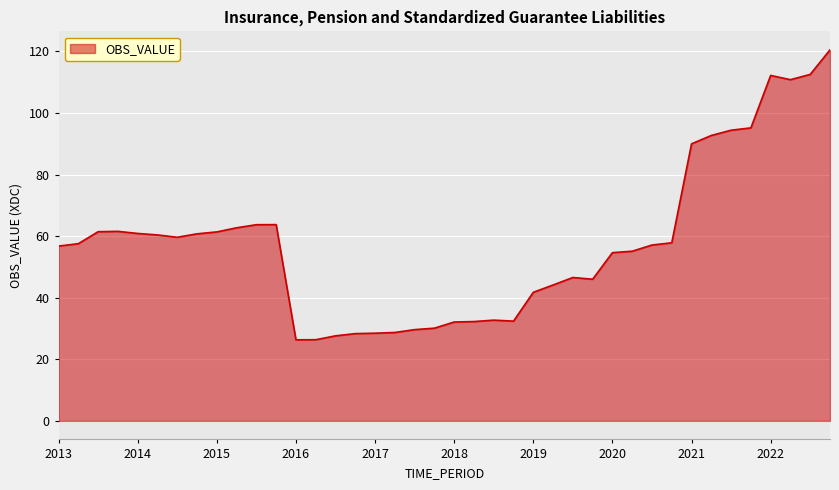

What is the maximum value shown in the chart?

120.5